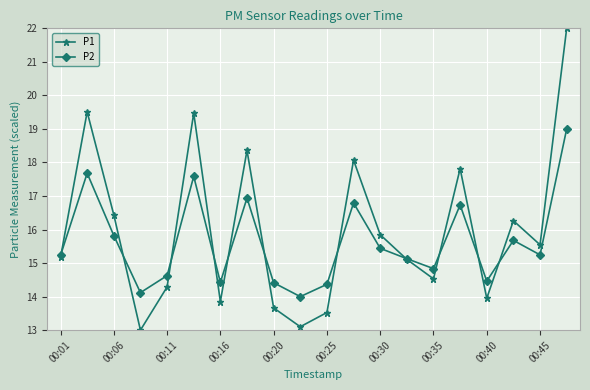

Rank the series by their average value, from lowest to highest.

P2, P1